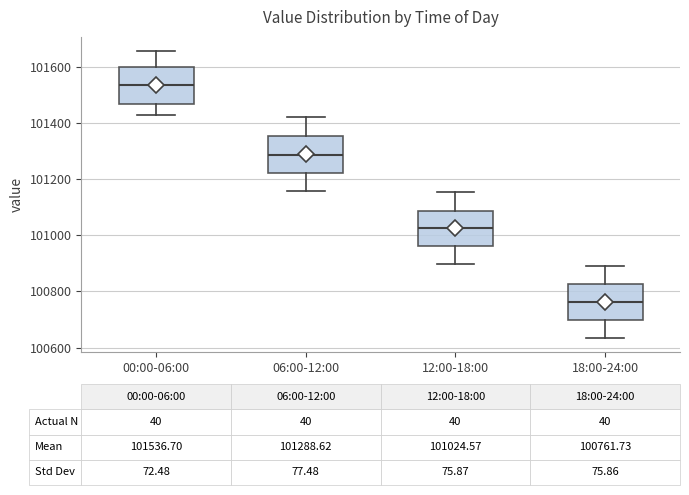

Which box has the lowest median line?

18:00-24:00